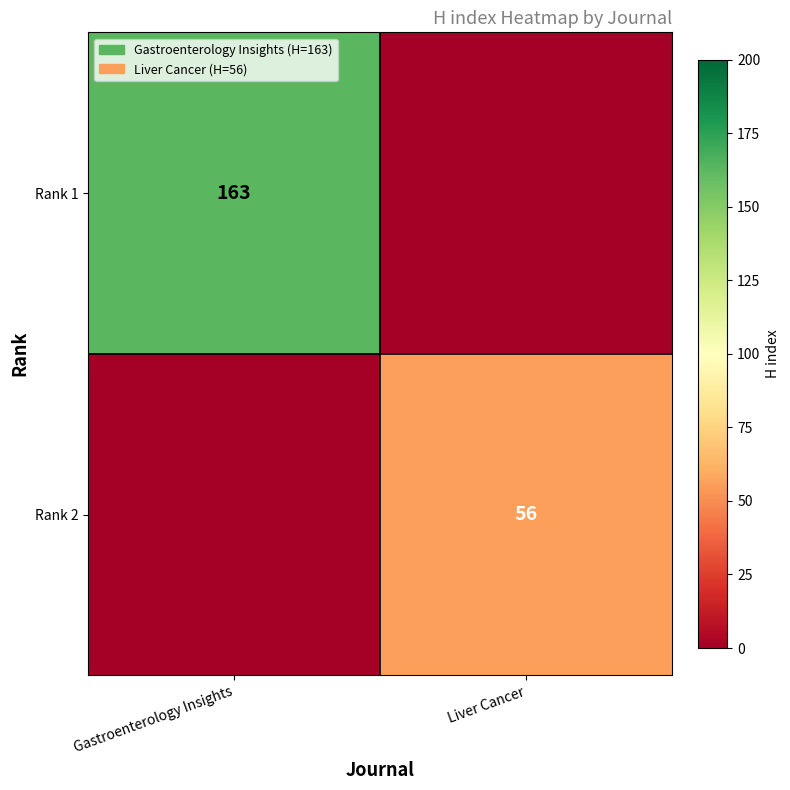

The Rank 2 series shows 56 at Liver Cancer. True or false?

True